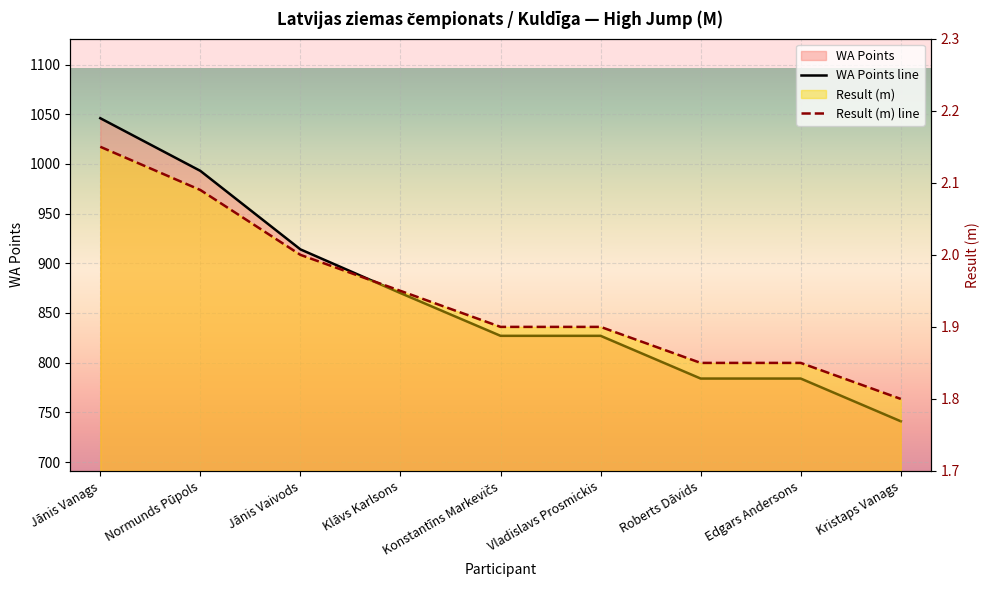

Reading left to right, transcribe all the data shown in this chart.

WA Points line: 1046.0	993.0	914.0	870.0	827.0	827.0	784.0	784.0	741.0
Result (m) line: 2.1	2.1	2.0	1.9	1.9	1.9	1.9	1.9	1.8